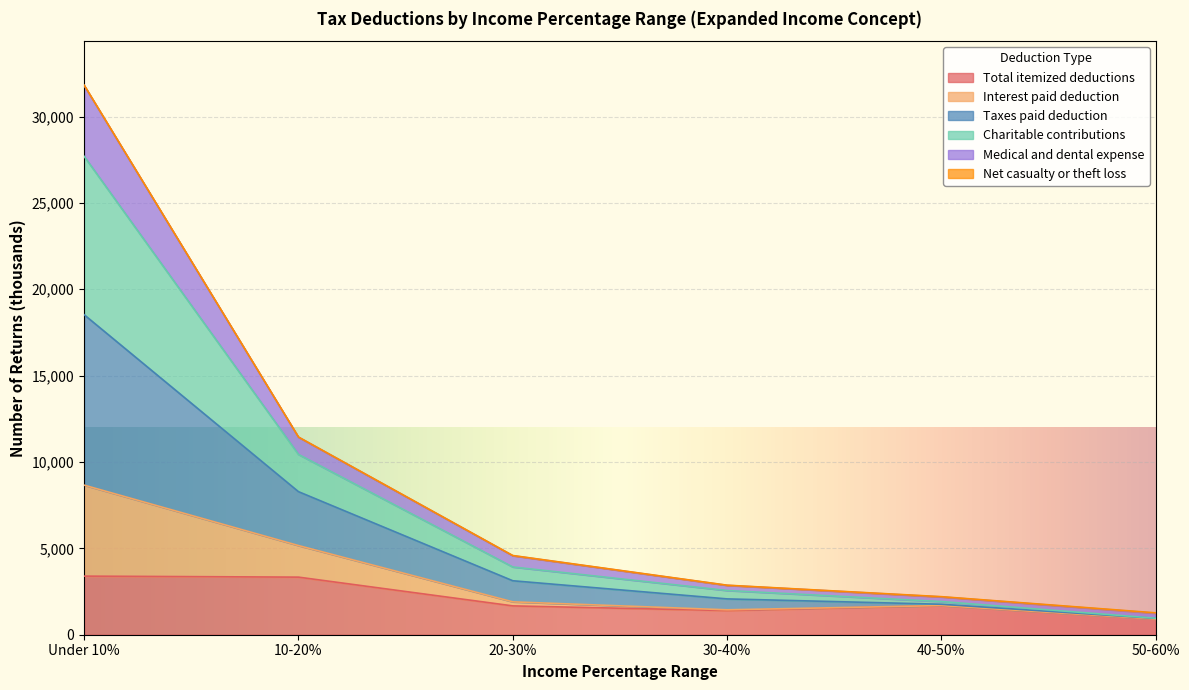

What is the maximum value for Total itemized deductions?

3392.5